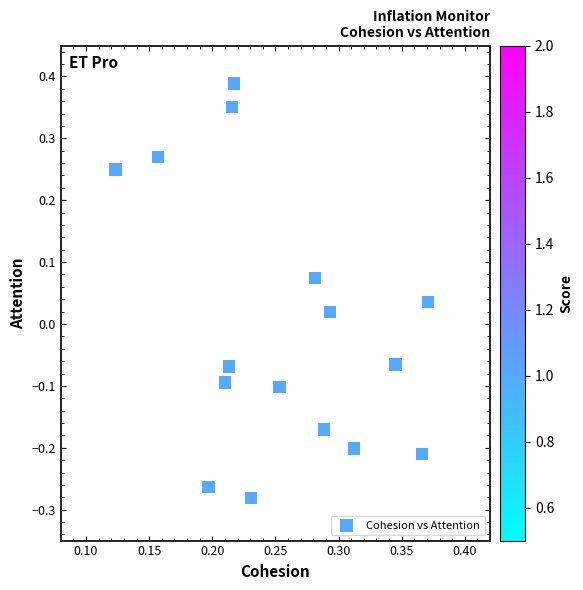

What is the range of Y values (max minus min)?

0.7